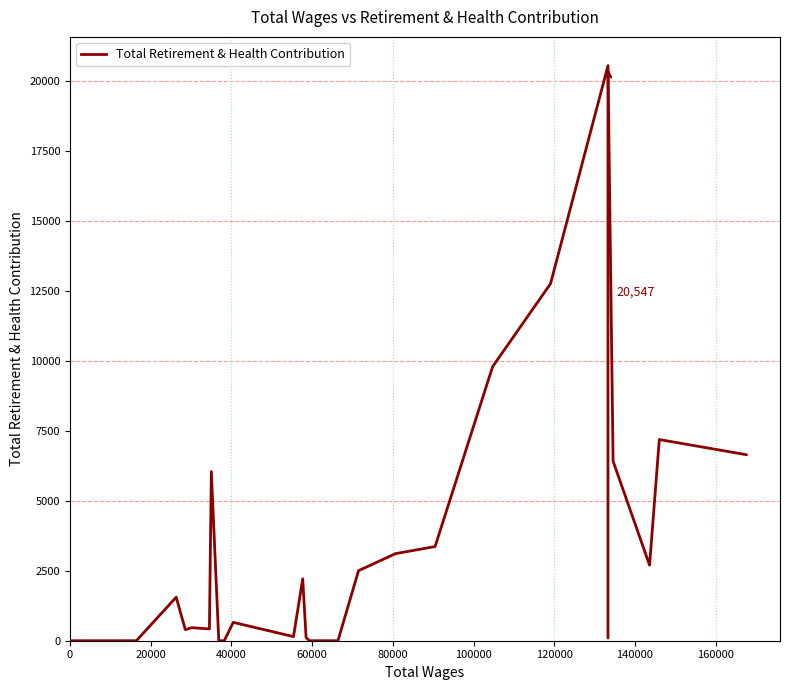

What is the greatest value displayed?

20547